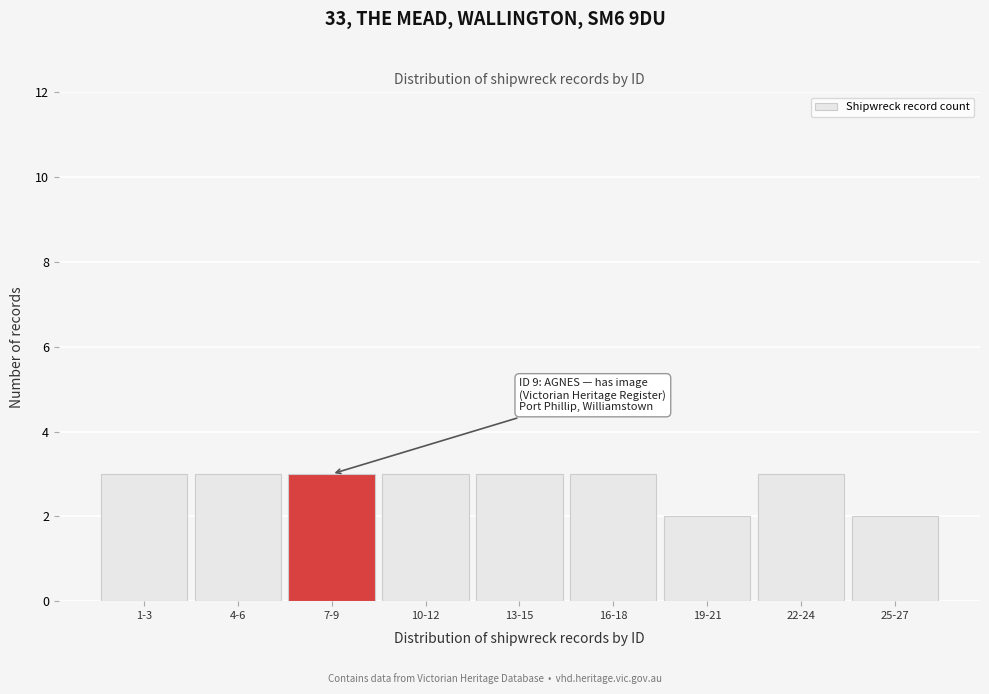

Reading left to right, transcribe all the data shown in this chart.

3	3	3	3	3	3	2	3	2